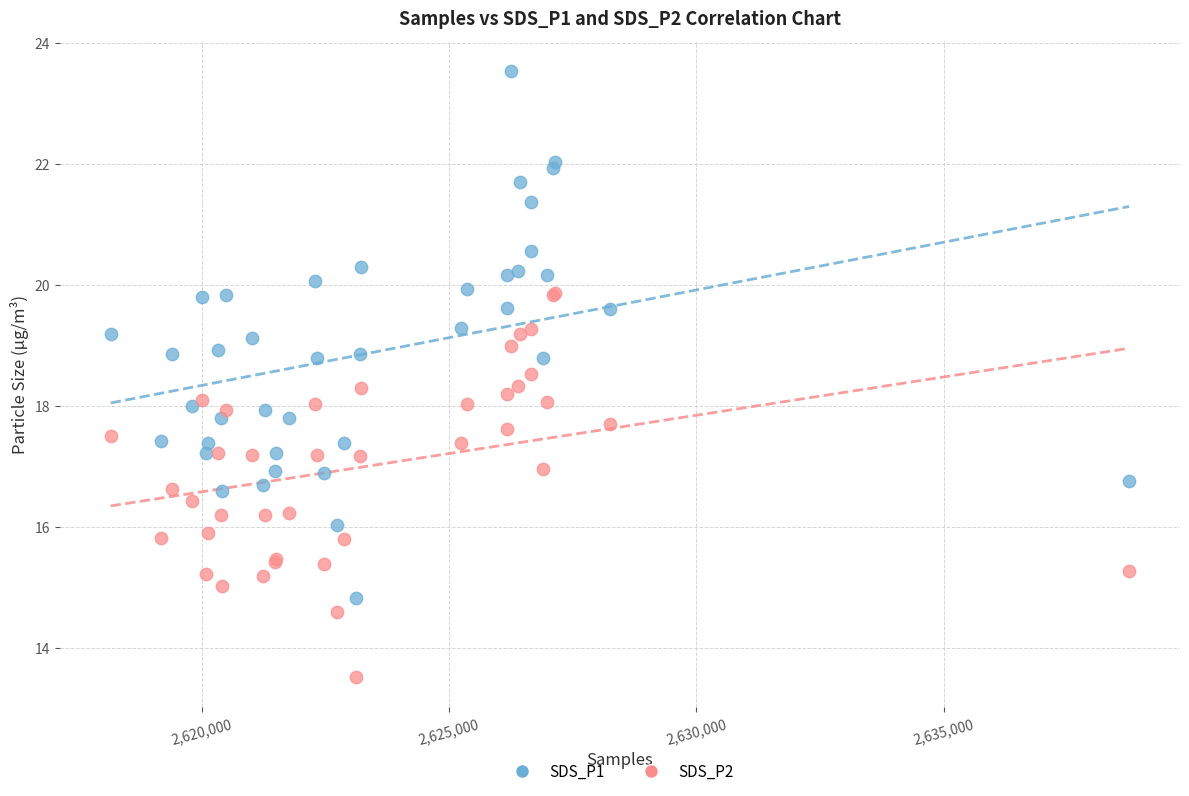

Which series has the widest spread of Y values?

SDS_P1